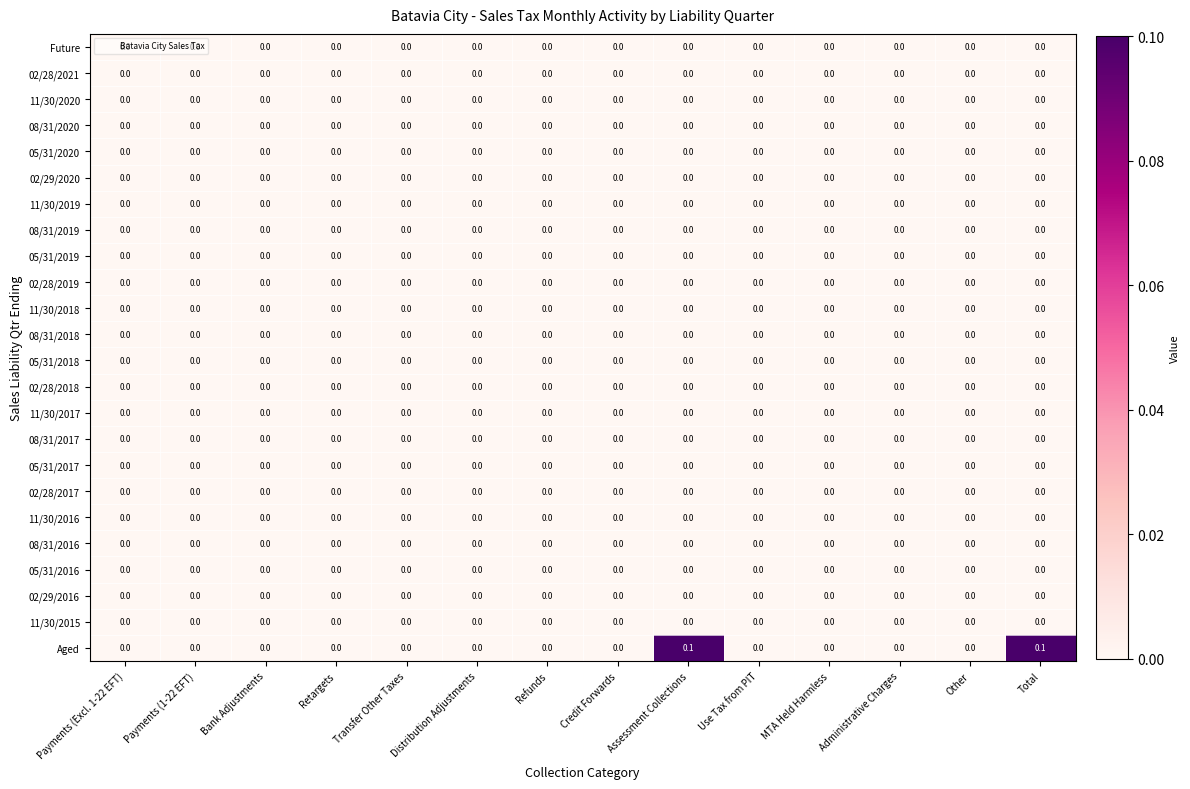

Which series has the widest spread of values?

Aged